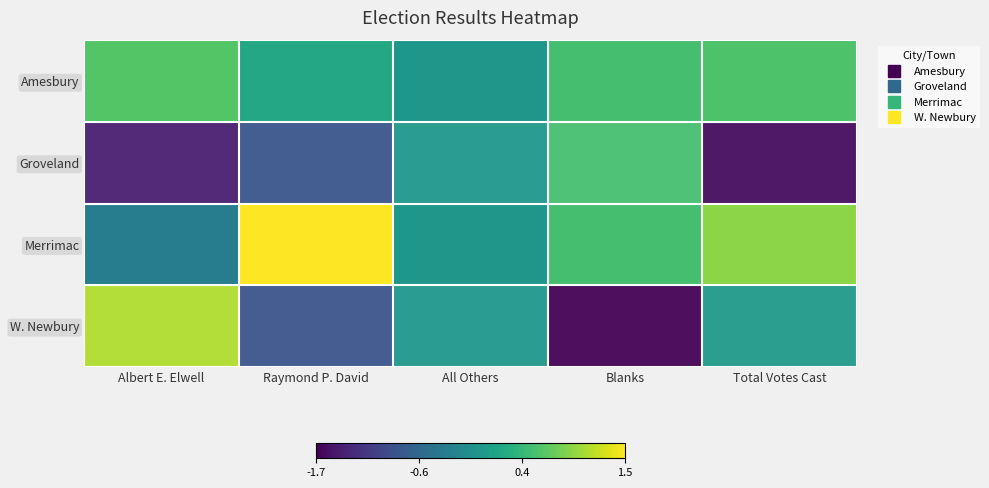

What is the smallest value displayed?

-1.7